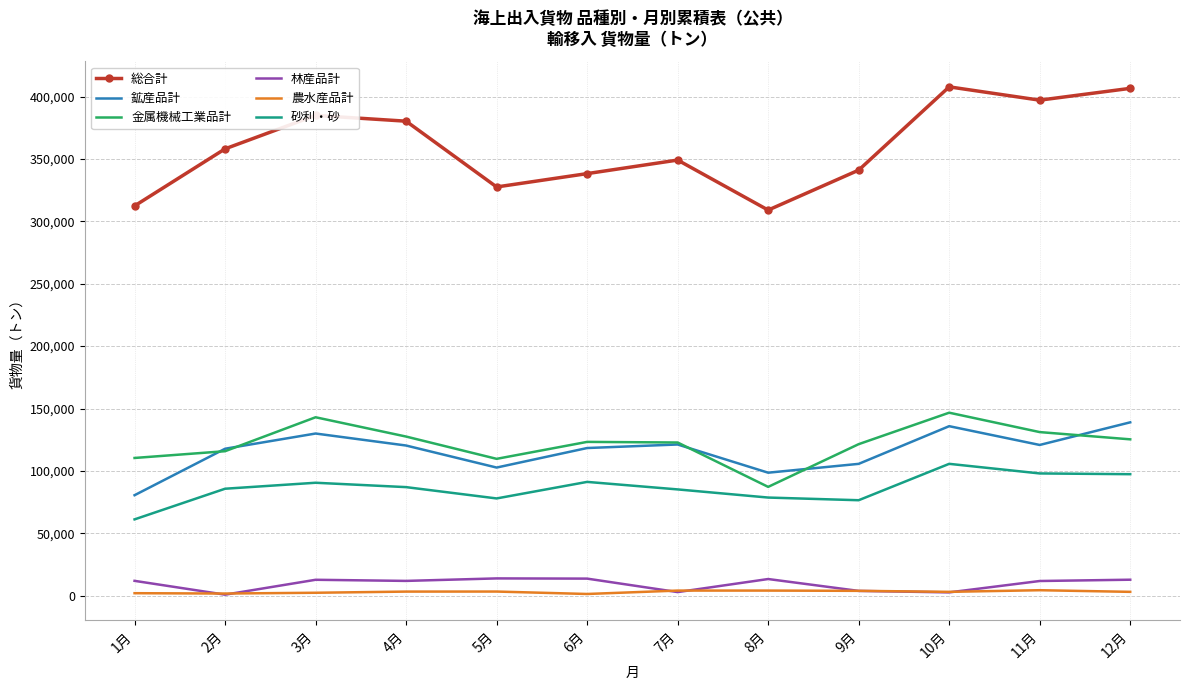

True or false: 林産品計 and 金属機械工業品計 intersect in this chart.

False